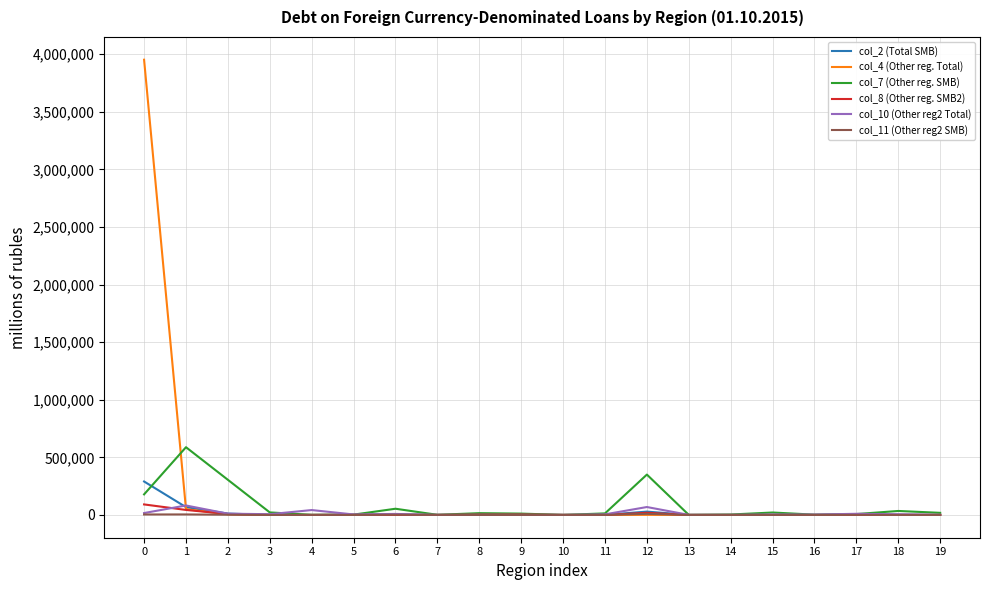

What is the sum of all col_4 (Other reg. Total) values?

4009609